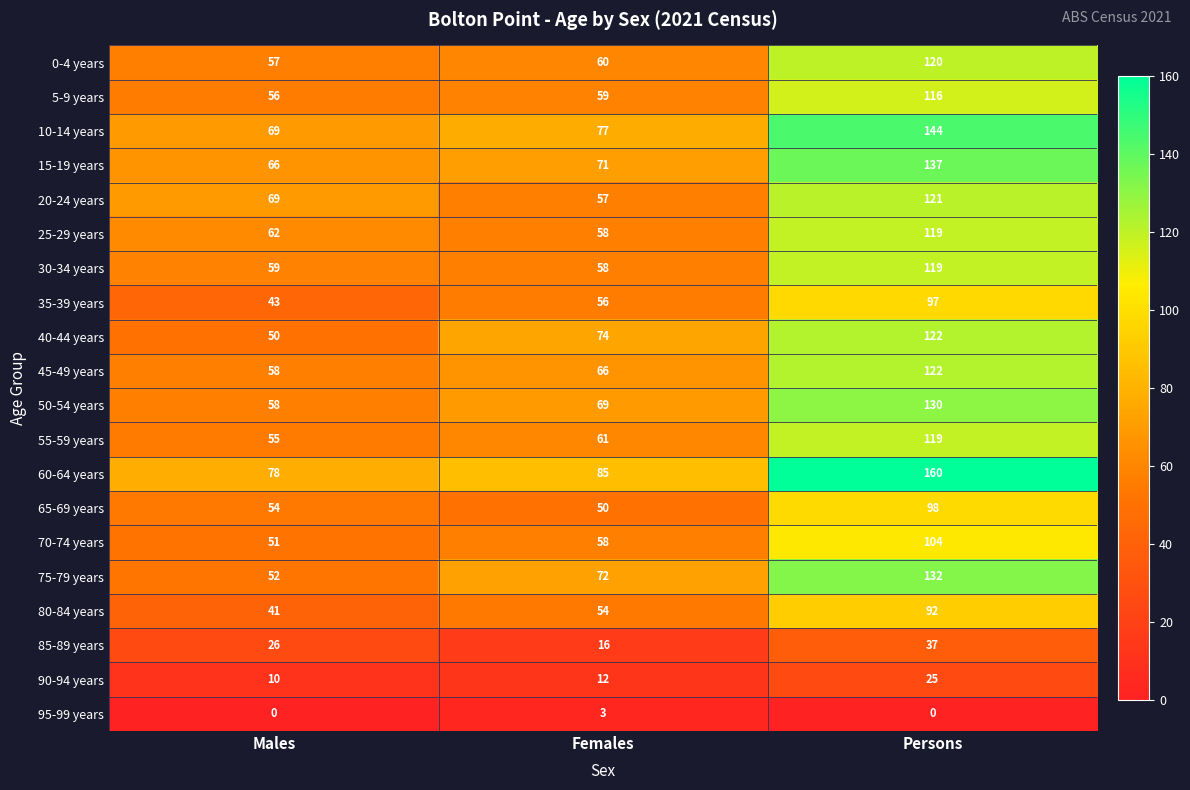

What is the average value of the 15-19 years series?

91